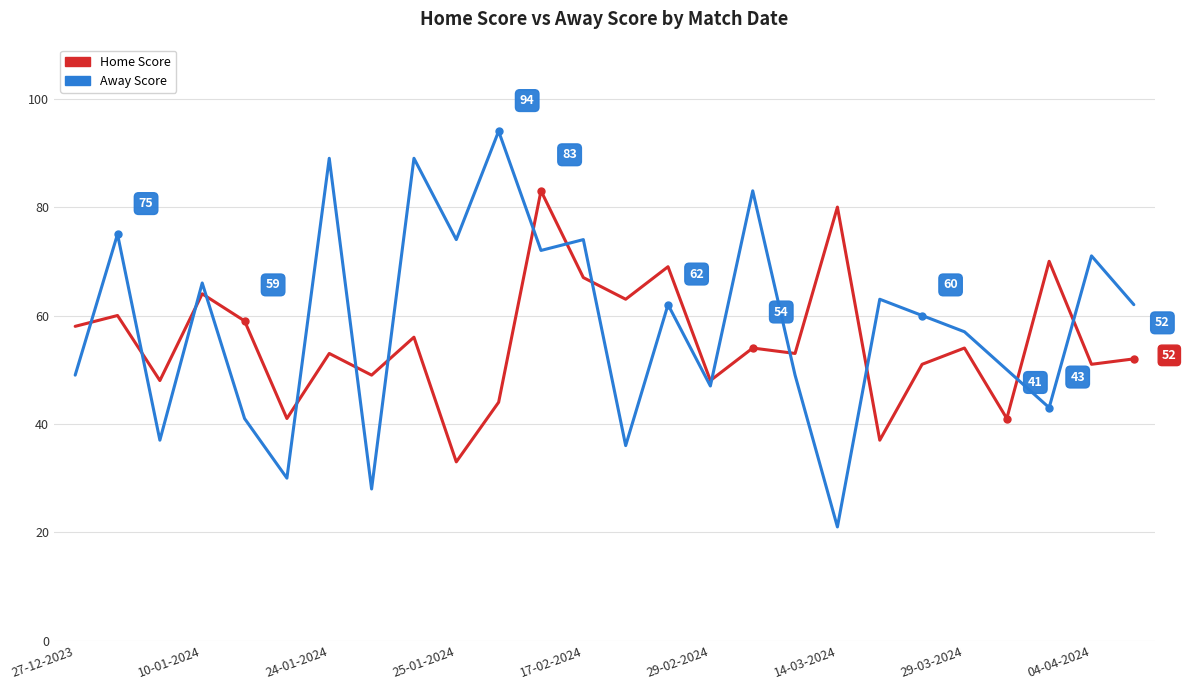

What is the sum of all Home Score values?

1438